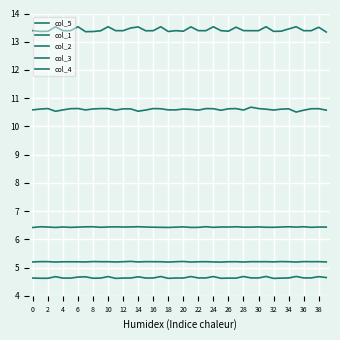

True or false: col_4 has more than 1 points higher than both neighbors.

True